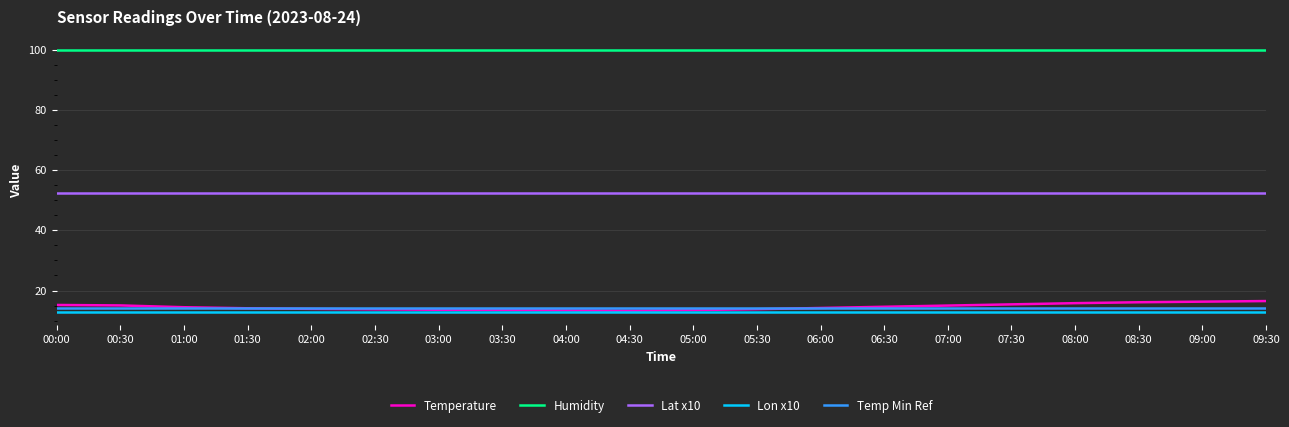

What position from the left is 05:30?

12